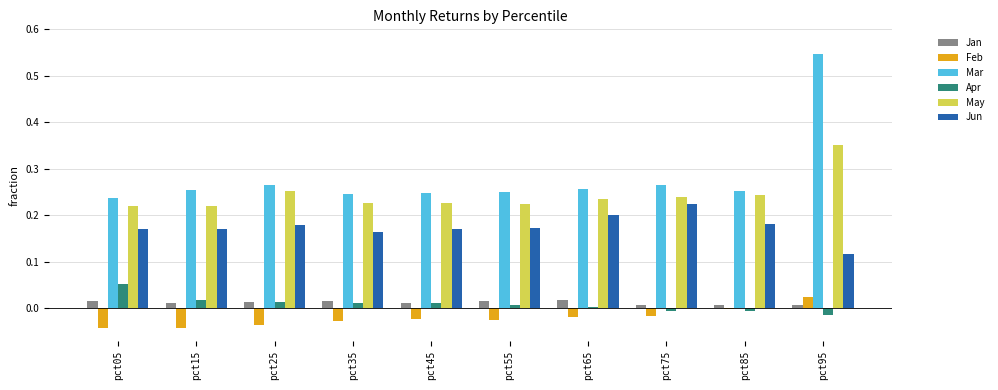

Is the value of Jan at pct45 greater than the value of Feb at pct95?

No